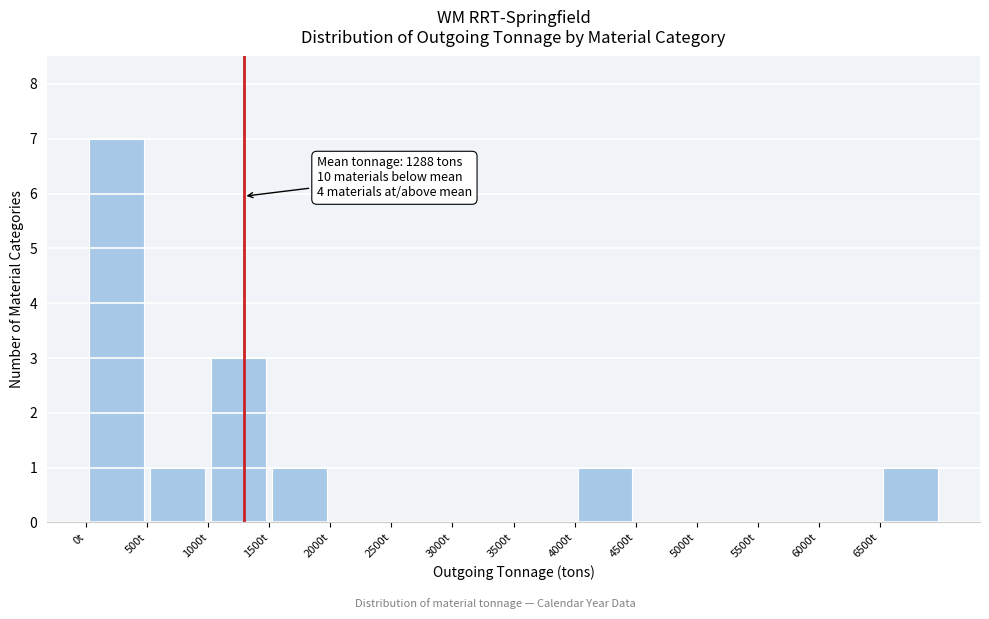

Over which range of the x-axis is the bar tallest?

0 to 500